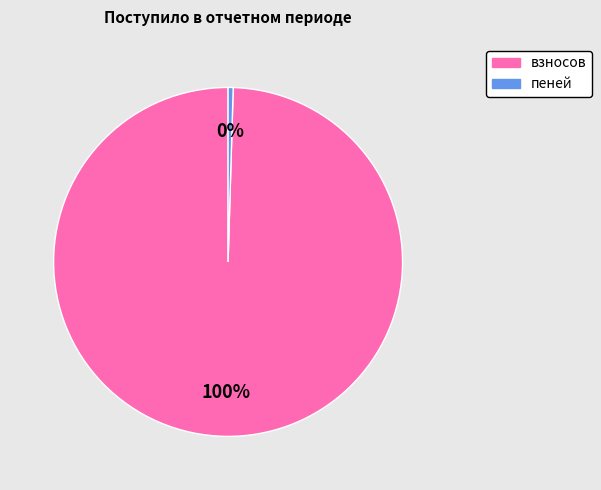

How many segments does this pie chart have?

2